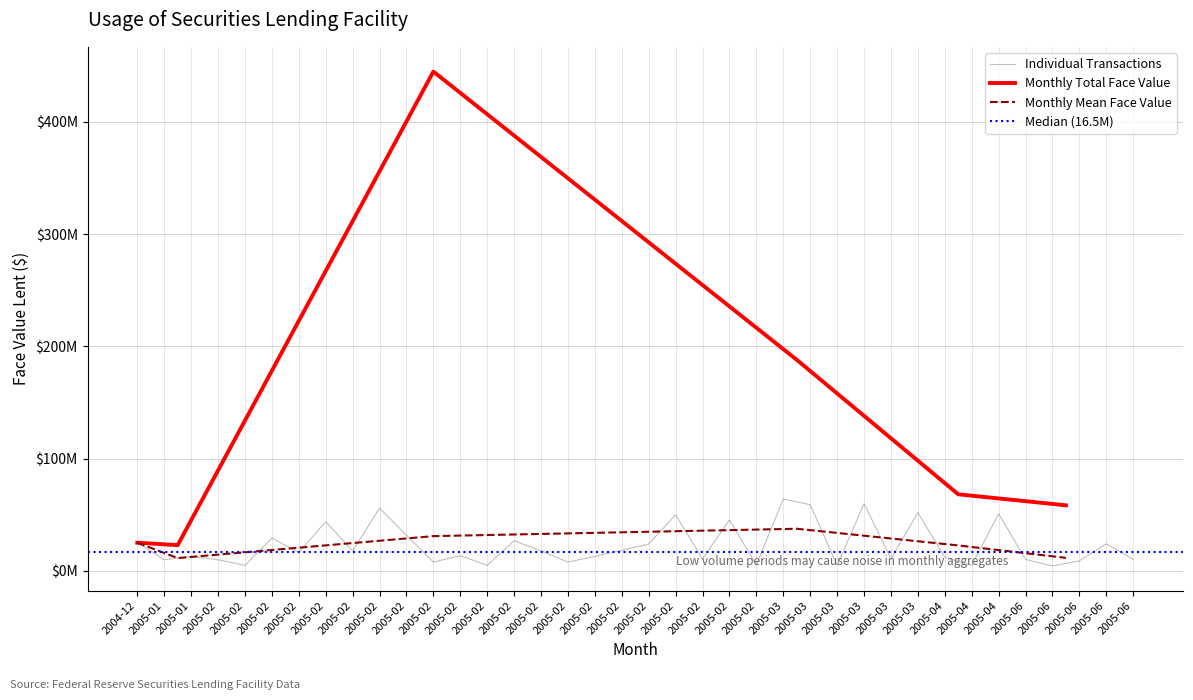

What is the approximate value at 2005-06?

24200000